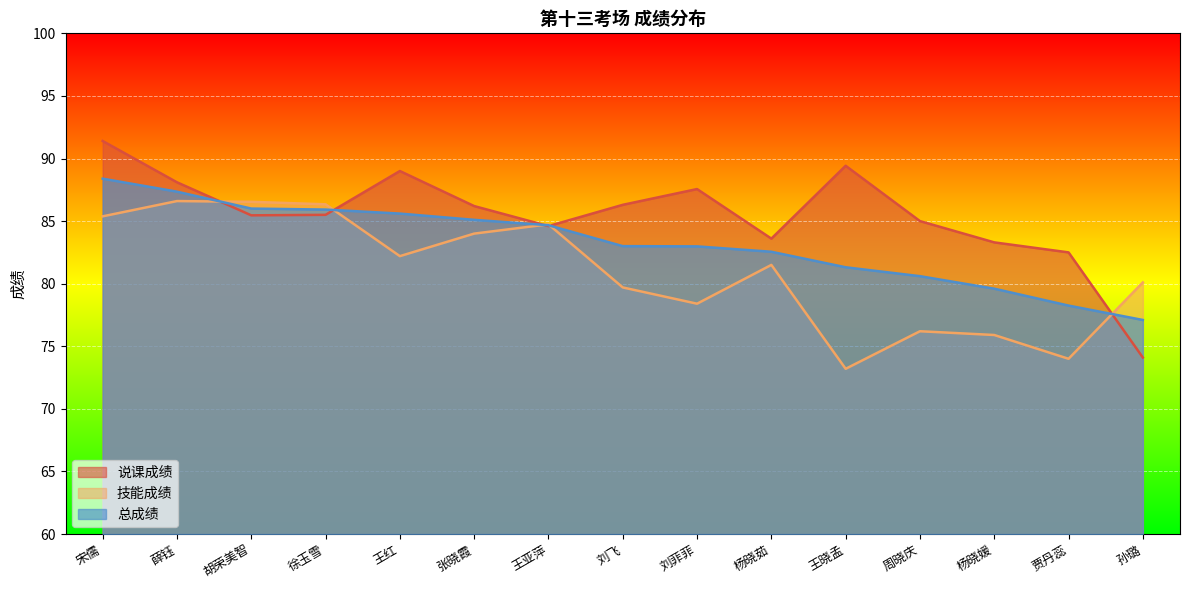

What are all the series names shown in the legend?

说课成绩, 技能成绩, 总成绩